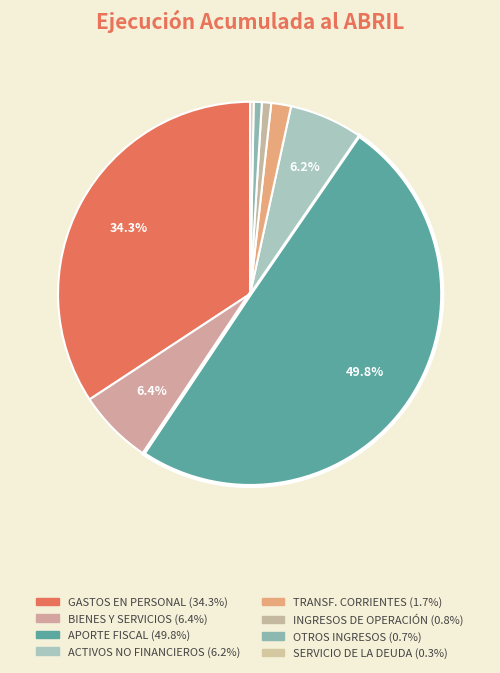

Which category has the biggest portion of the pie?

APORTE FISCAL